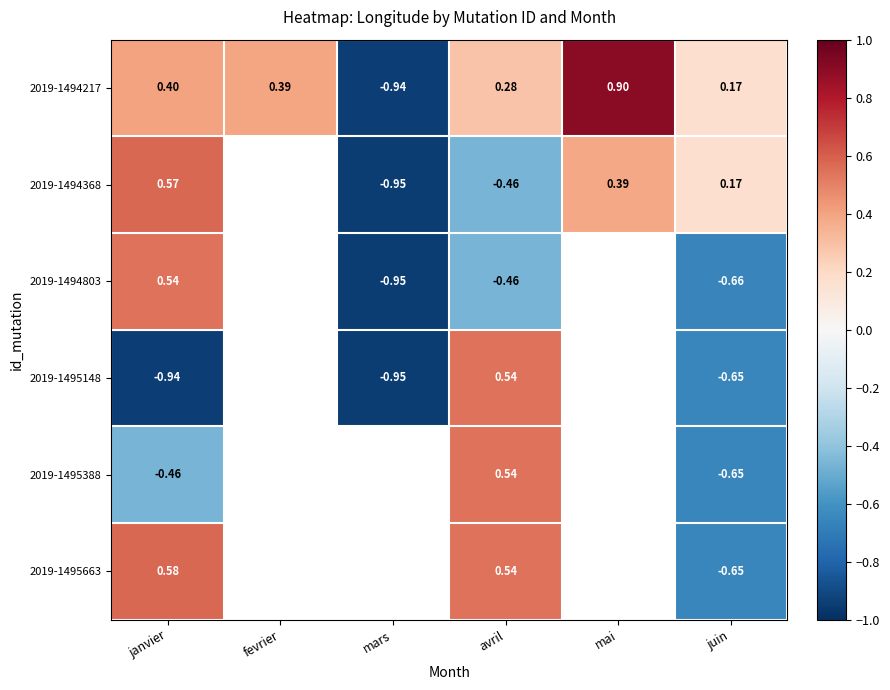

Count the number of categories in the chart.

6